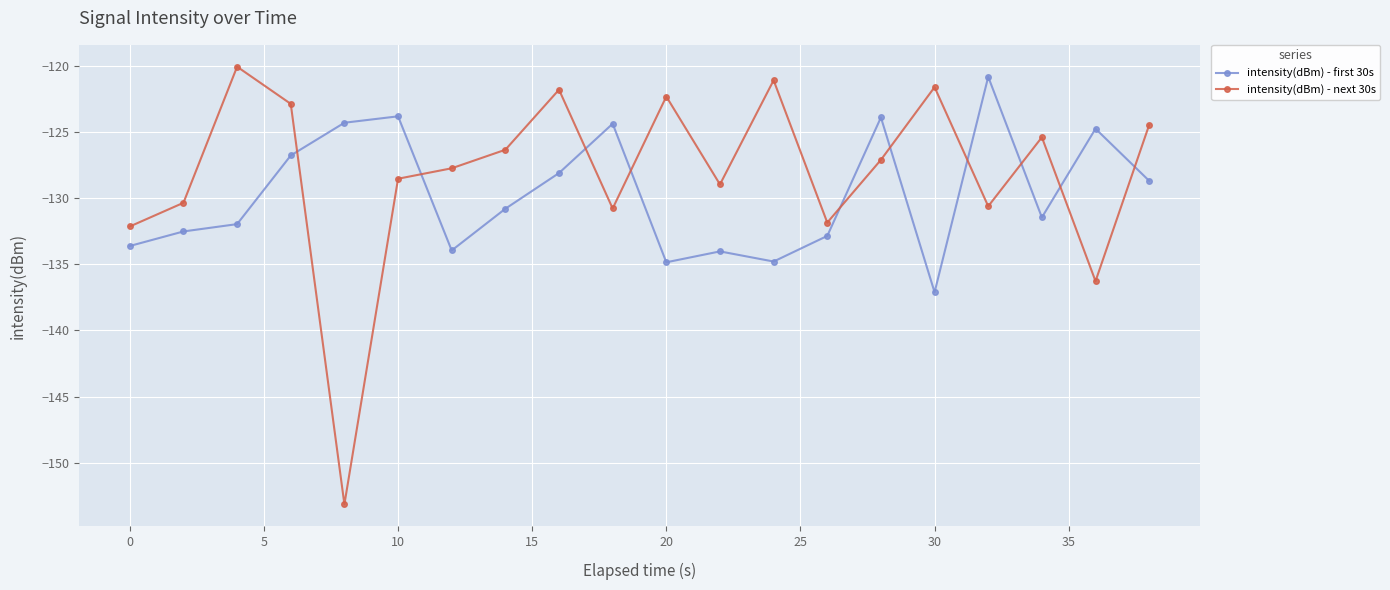

Which series has the largest range (max minus min)?

intensity(dBm) - next 30s